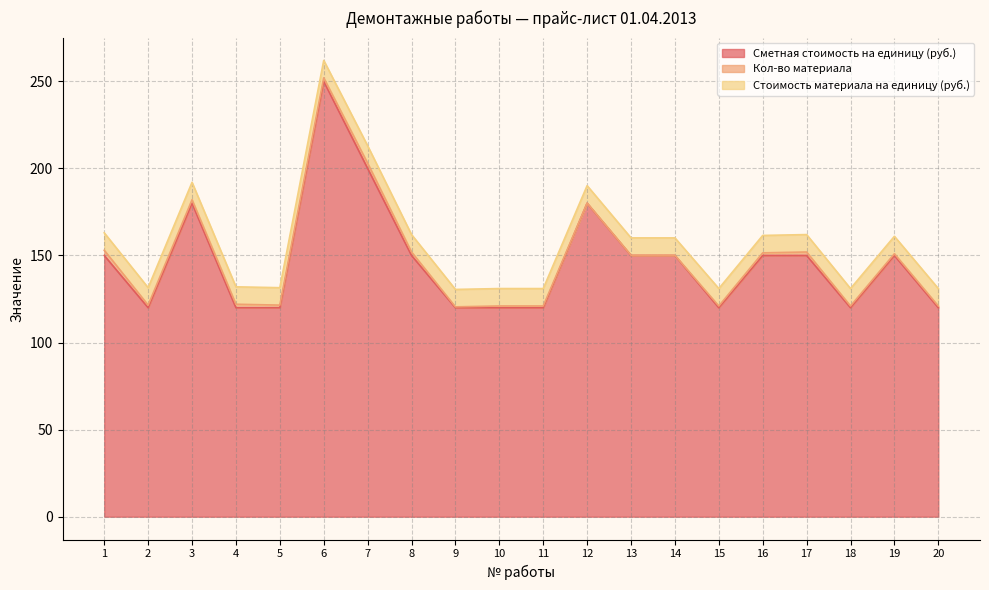

What is the approximate value of Стоимость материала на единицу (руб.) at 13?

10.0